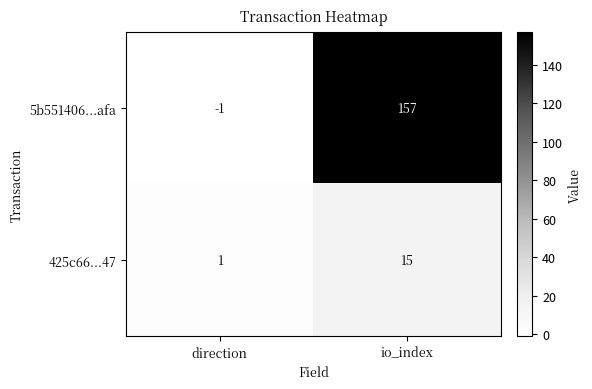

How many distinct data groups are displayed?

2